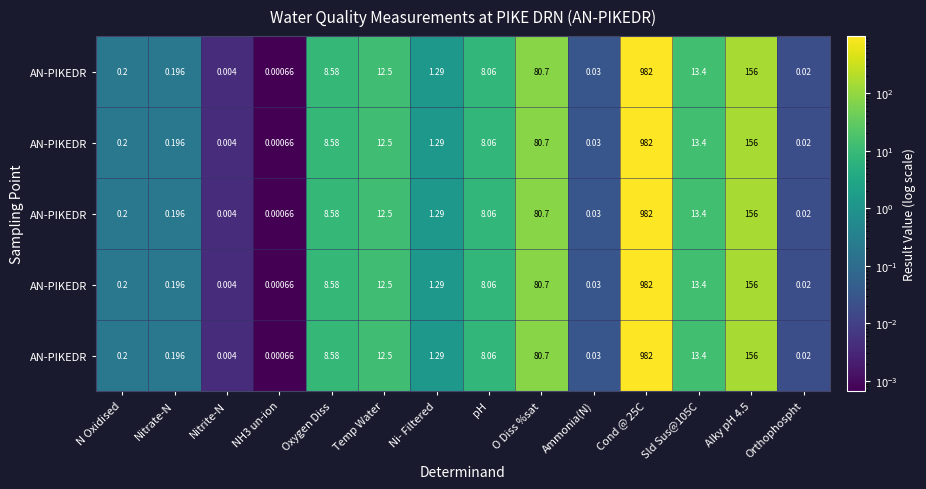

Between Alky pH 4.5 and Ni- Filtered, which is larger?

Alky pH 4.5